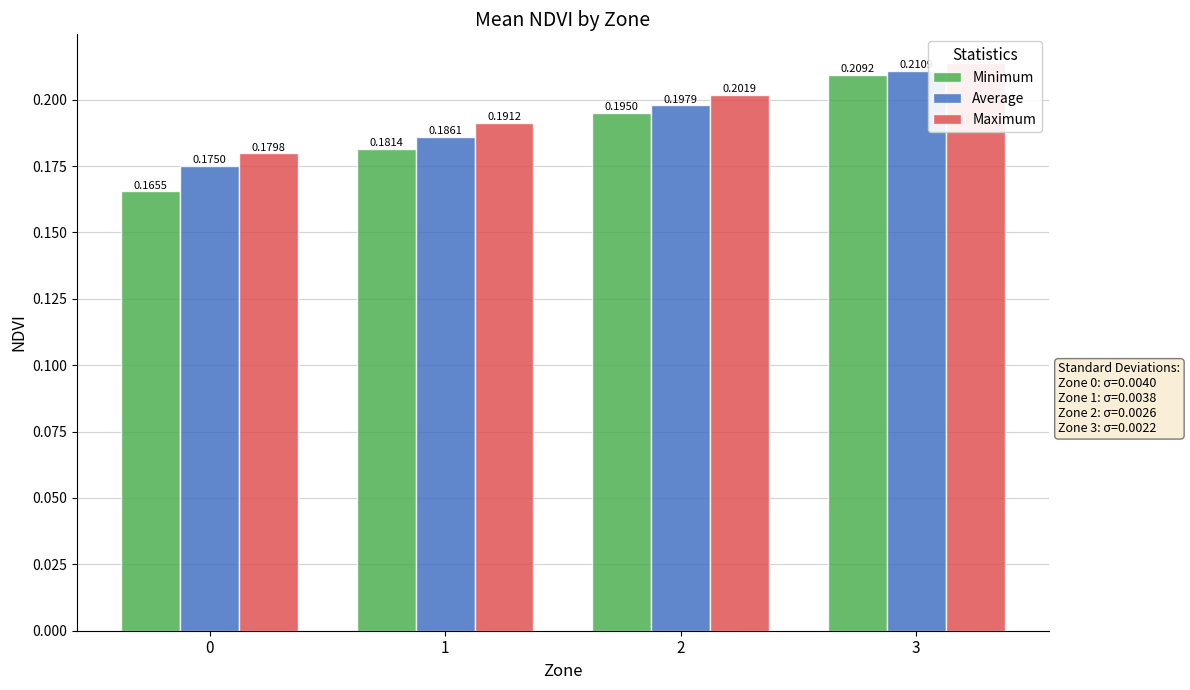

Does the chart contain any negative values?

No